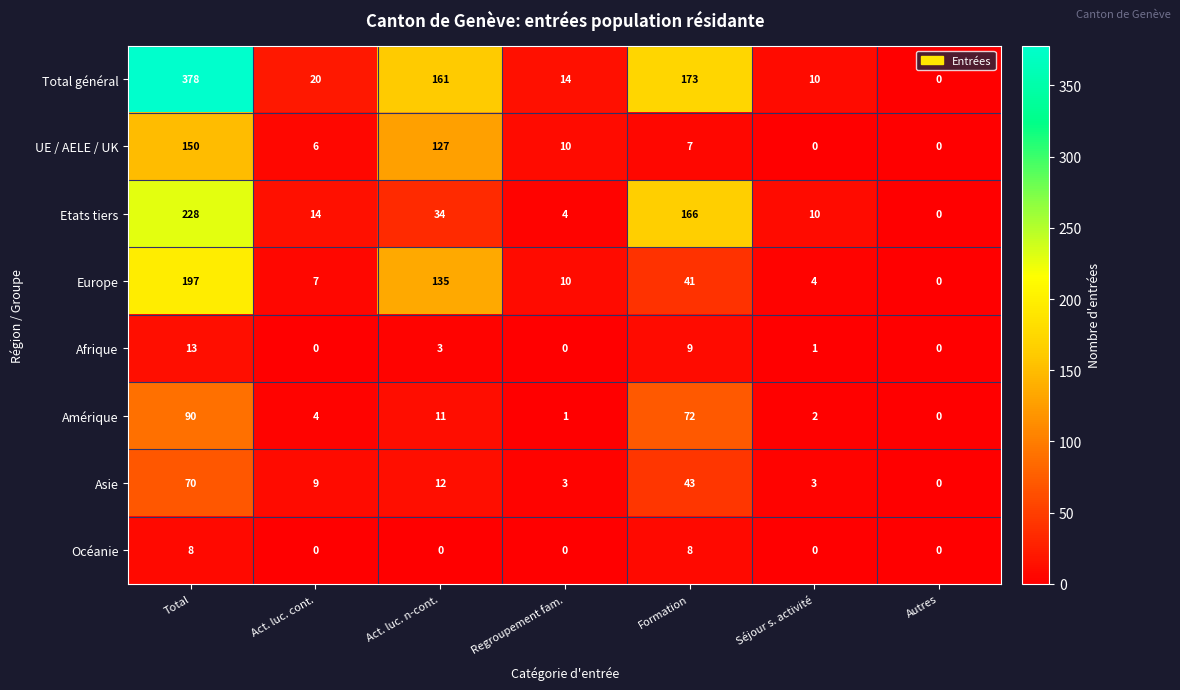

Count the number of categories in the chart.

7